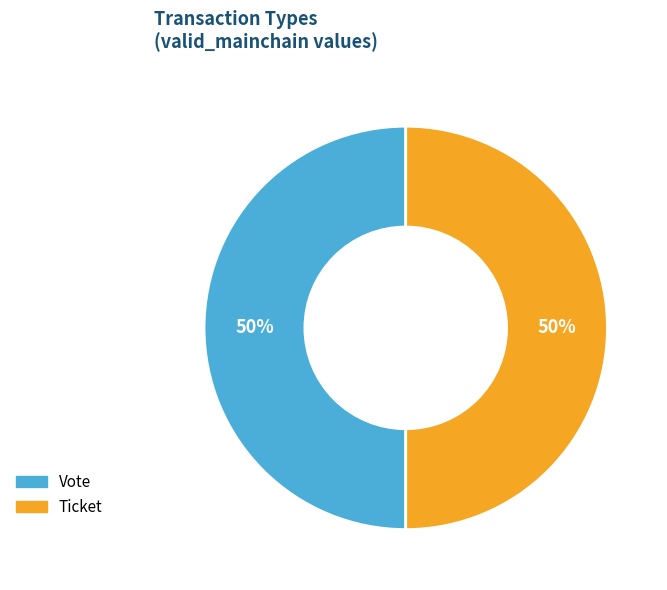

Approximately how many times larger is the value at Vote compared to Ticket?

1.0